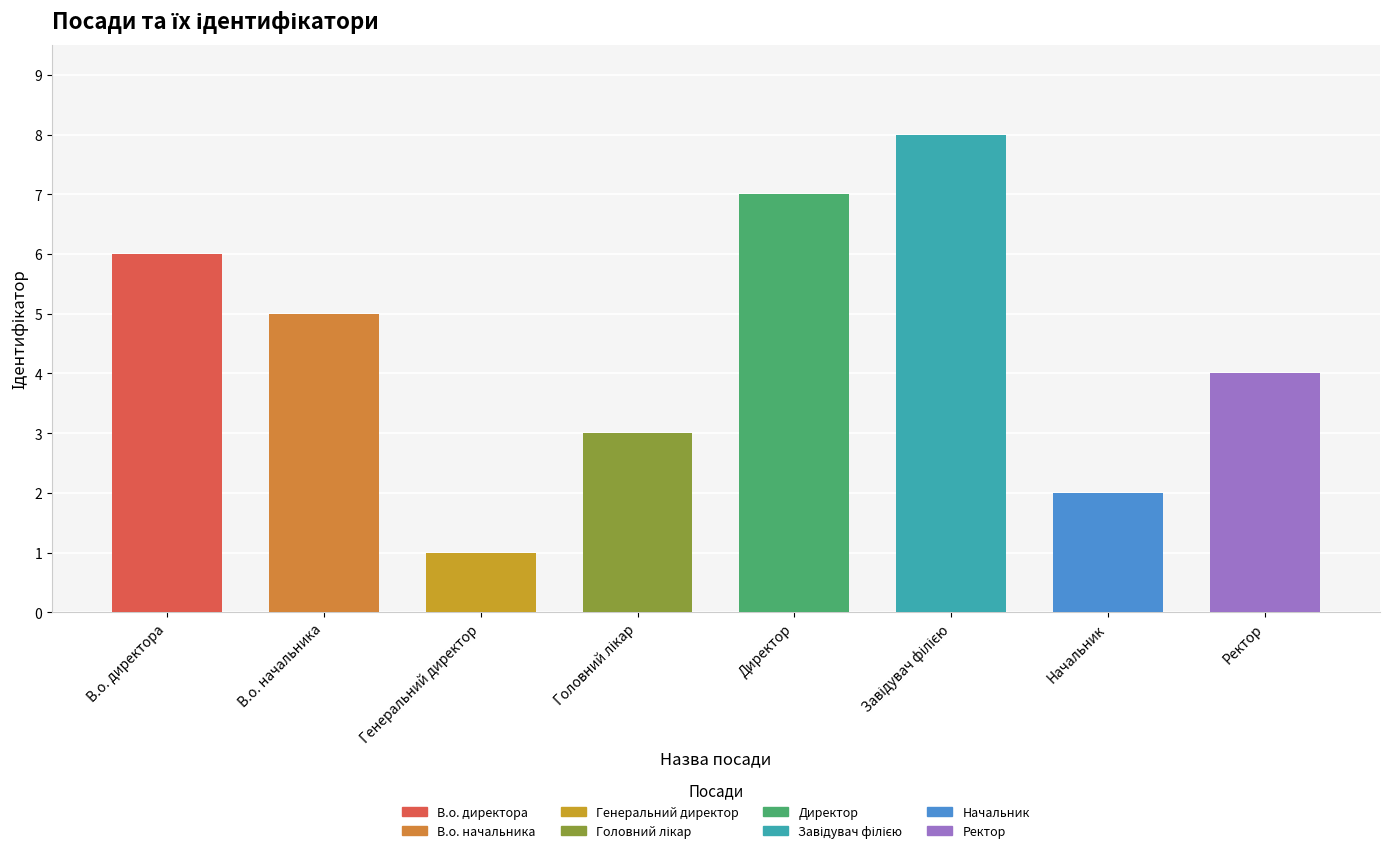

What is the ratio of the value at Генеральний директор to the value at Начальник?

0.5